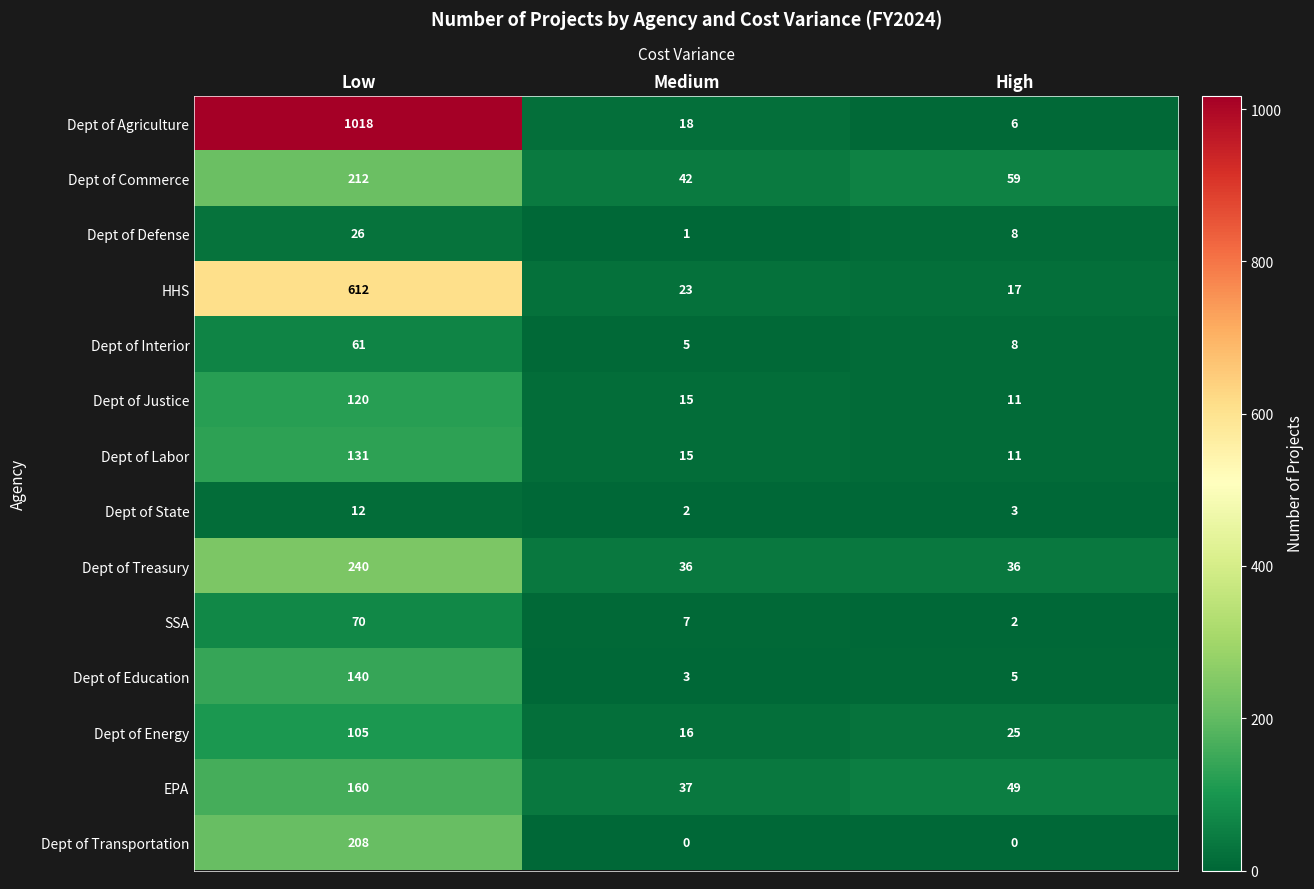

Is it true that EPA equals 50 at Medium?

False